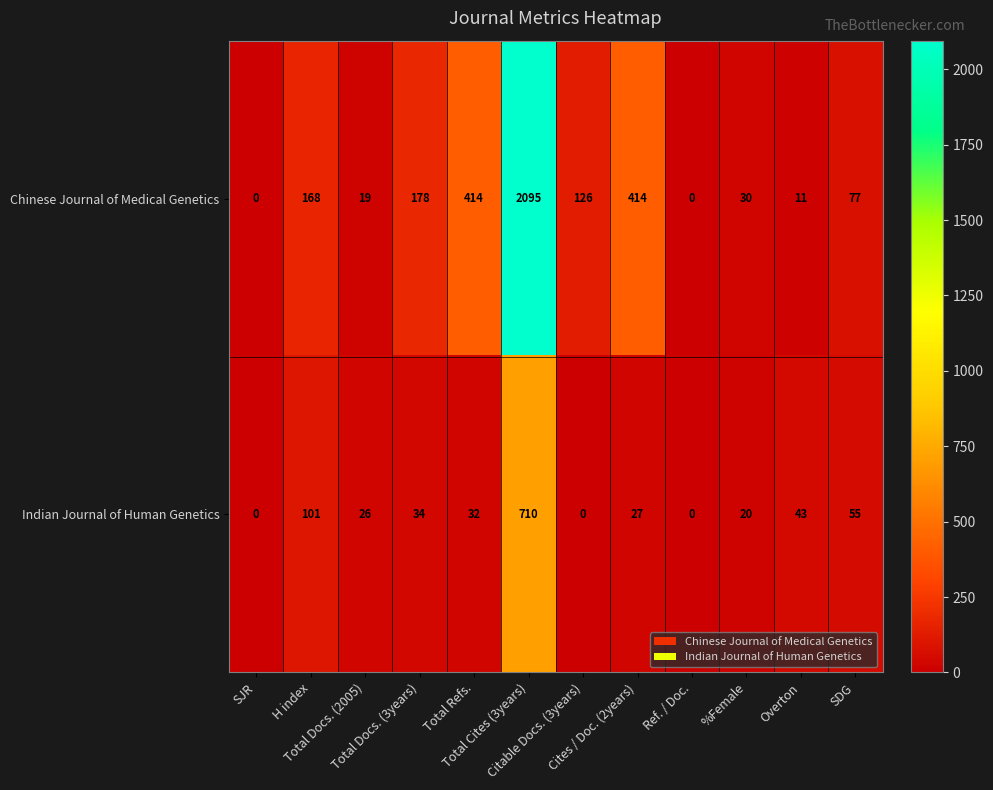

What is the difference between the highest and lowest values at Total Docs. (2005)?

7